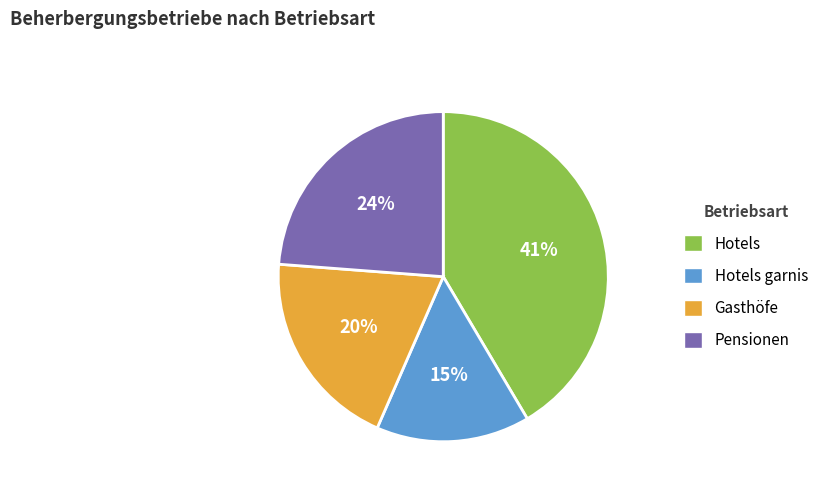

Does any single category account for the majority?

No